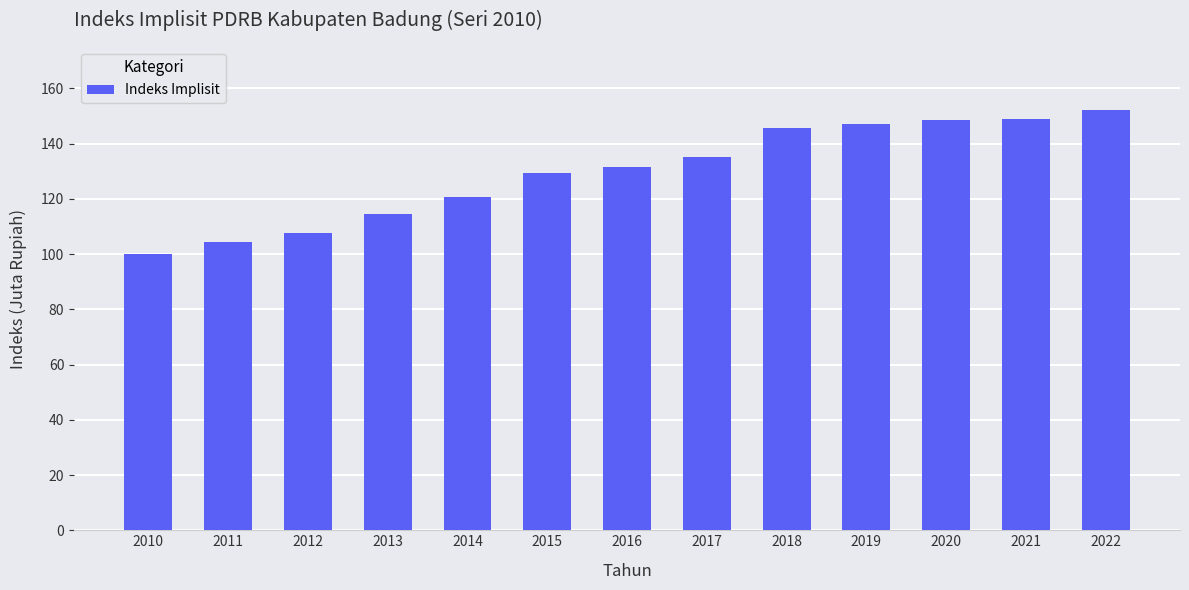

How many values exceed 131?

7